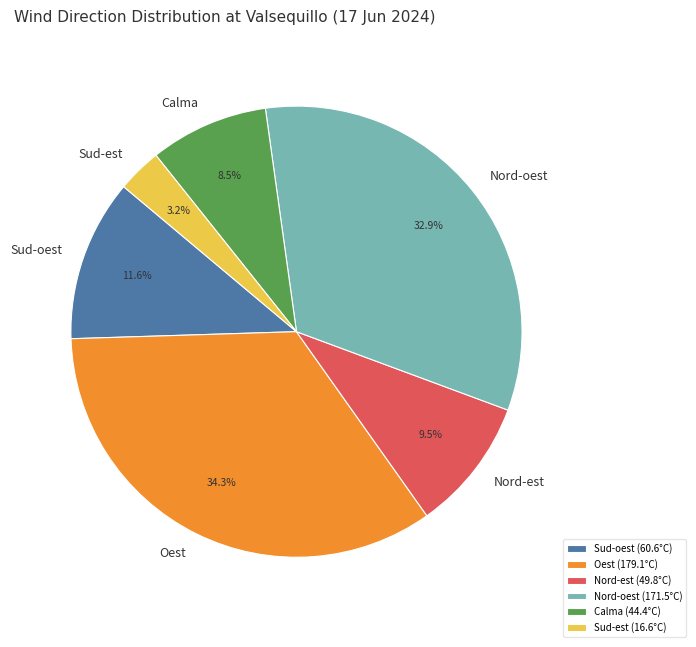

What is the ratio of the value at Sud-oest to the value at Nord-oest?

0.4